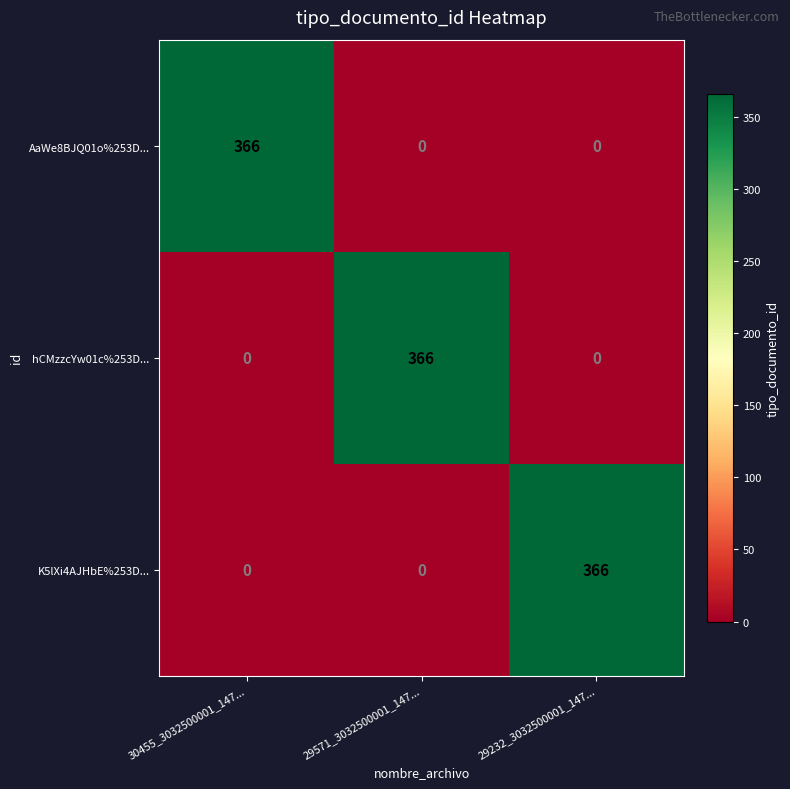

At which label does K5lXi4AJHbE%253D... reach its peak?

29232_3032500001_147...